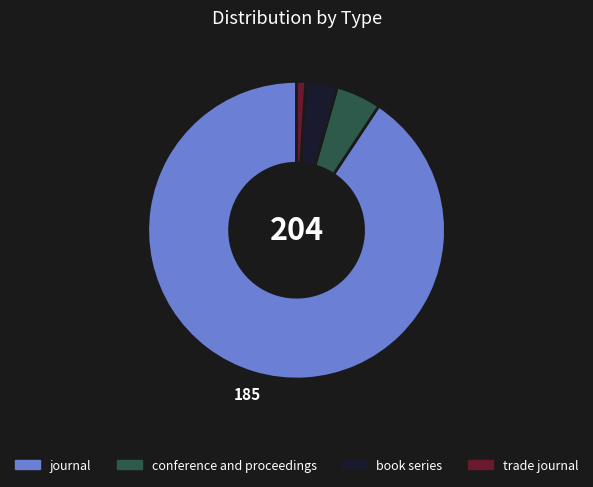

Combined, do conference and proceedings and book series account for over 50%?

No